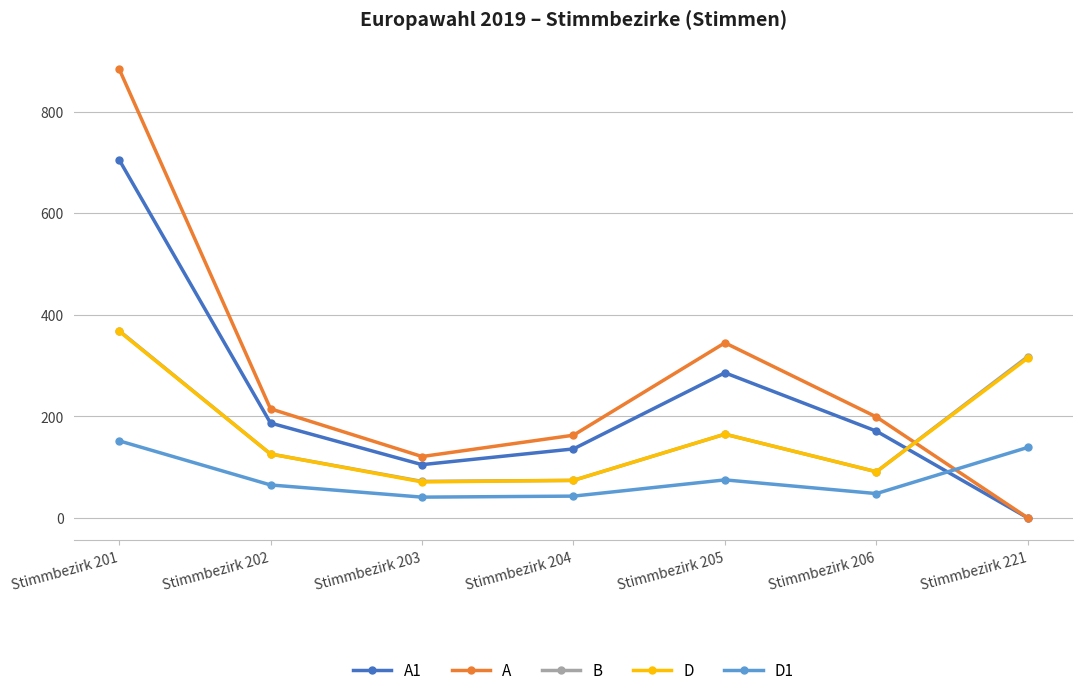

The value of D1 at Stimmbezirk 201 is 152. True or false?

True